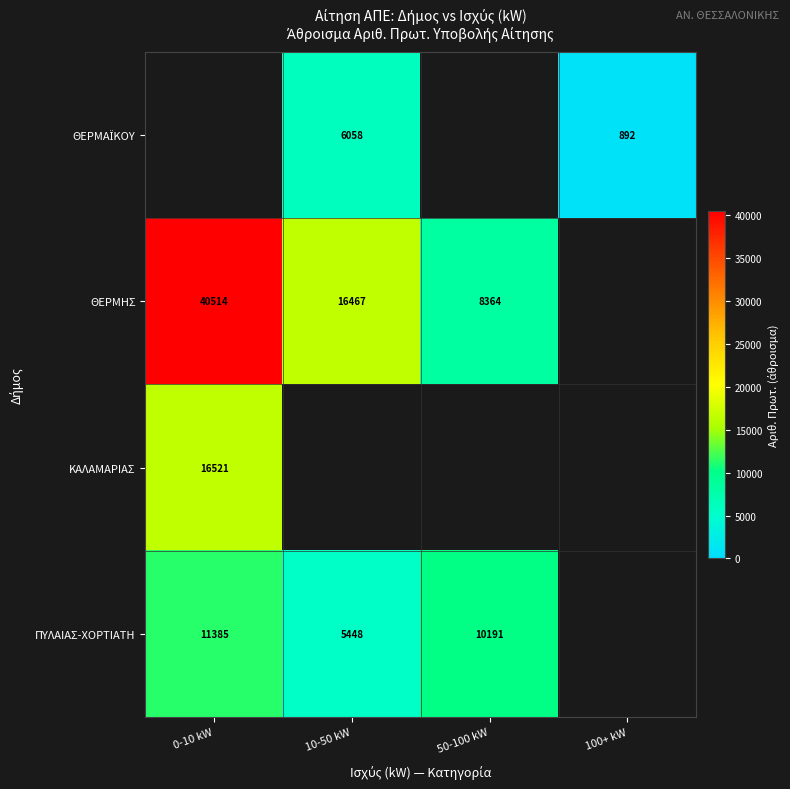

What is the difference between the highest and lowest values at 10-50 kW?

11019.0